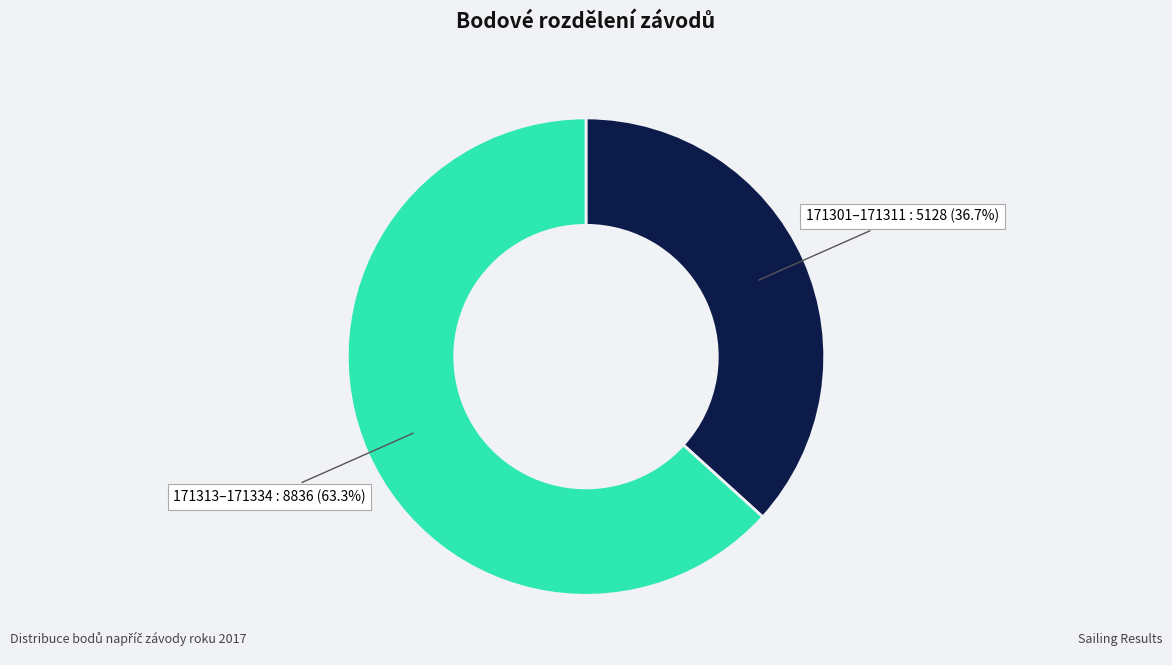

To the nearest percent, what is the average slice percentage?

50%